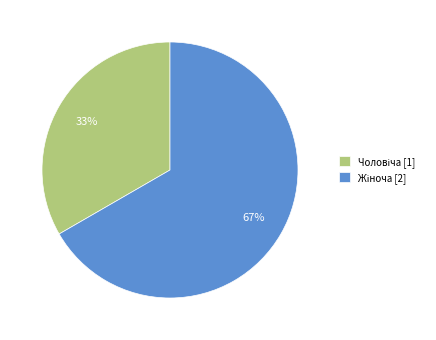

To the nearest percent, what is the average slice percentage?

50%